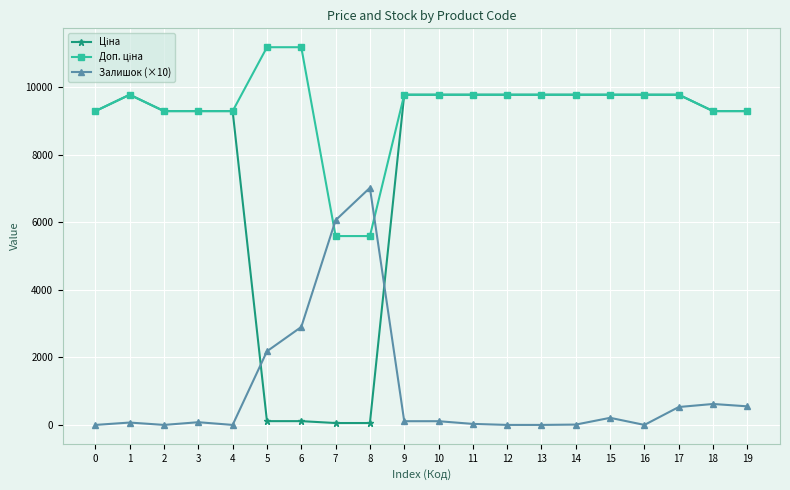

At how many categories does at least one series exceed 7158?

18